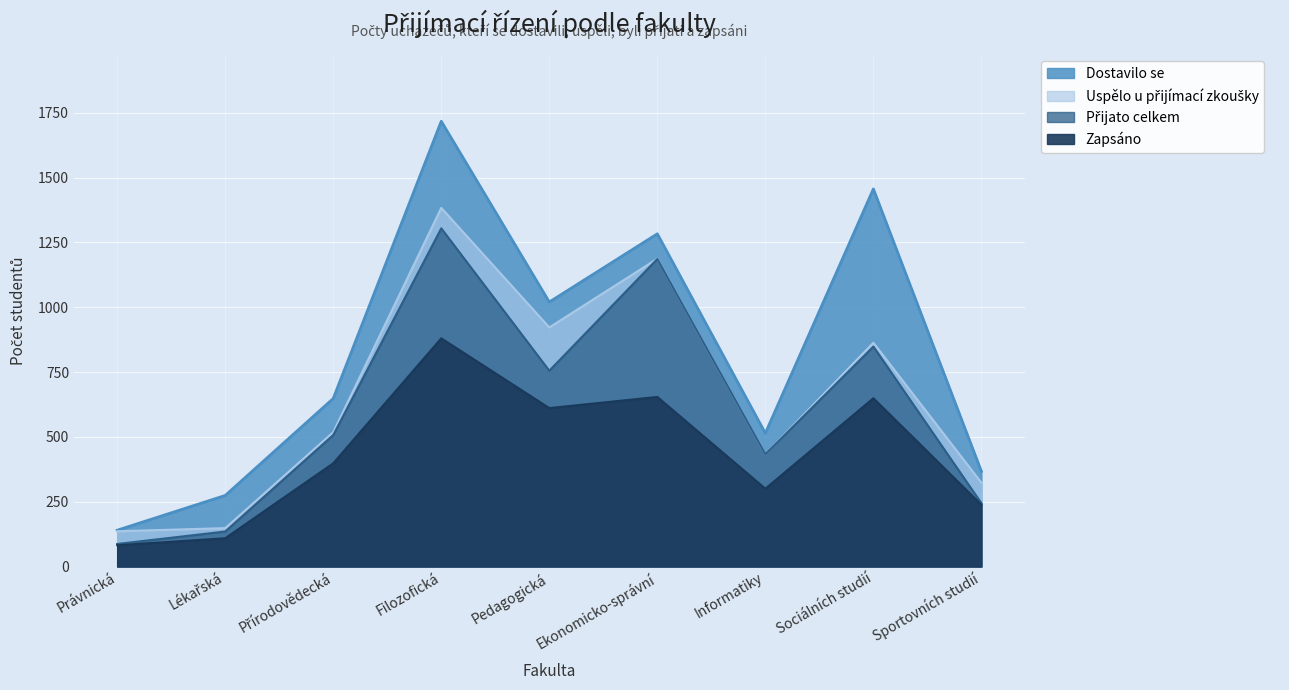

True or false: Dostavilo se and Uspělo u přijímací zkoušky cross at least once.

False